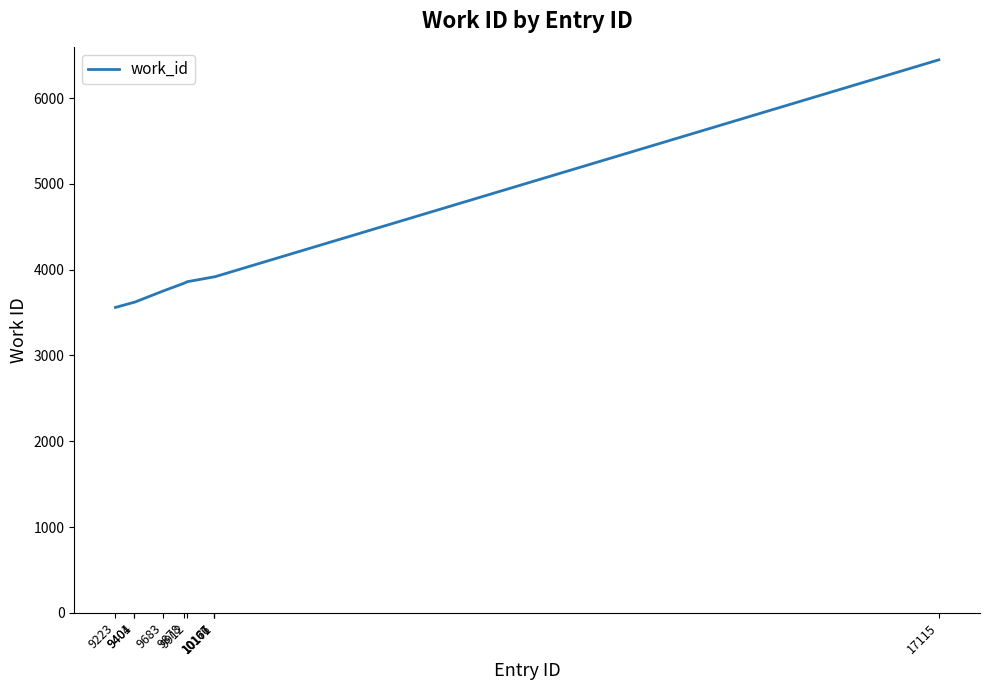

What is the change in value from 9912 to 10167?

+56